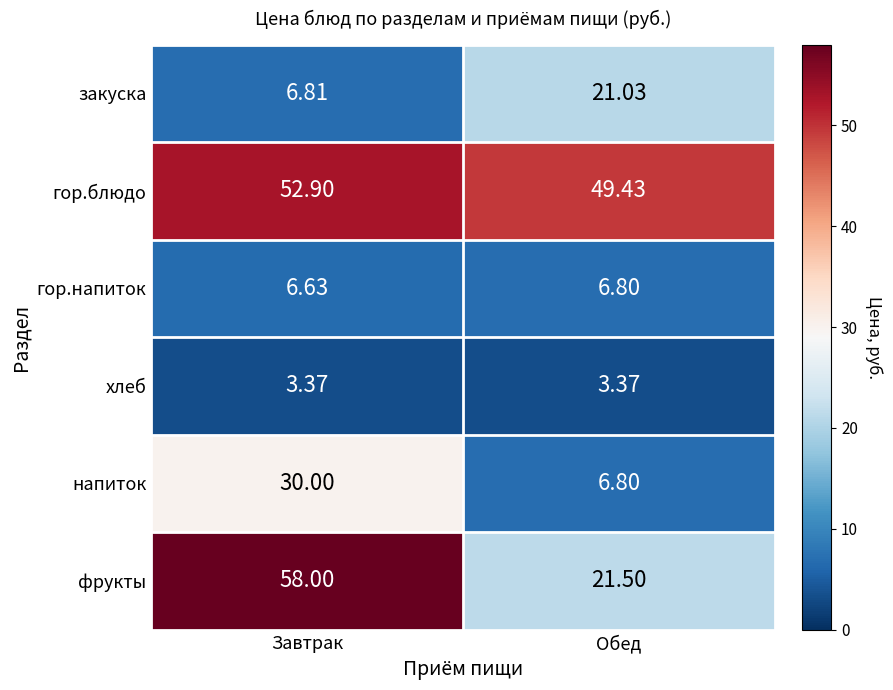

At which label is закуска closest to 13?

Завтрак